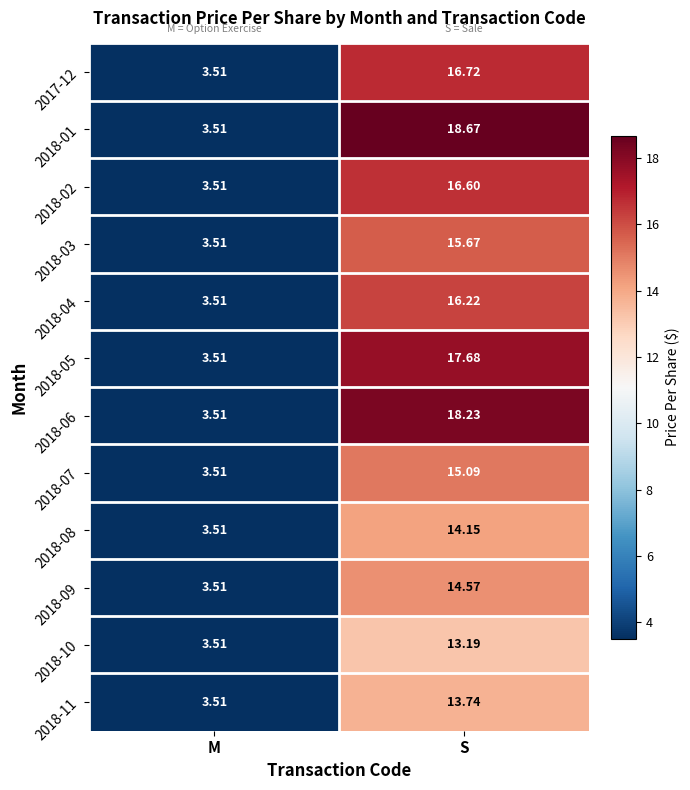

At which label does 2018-03 reach its peak?

S